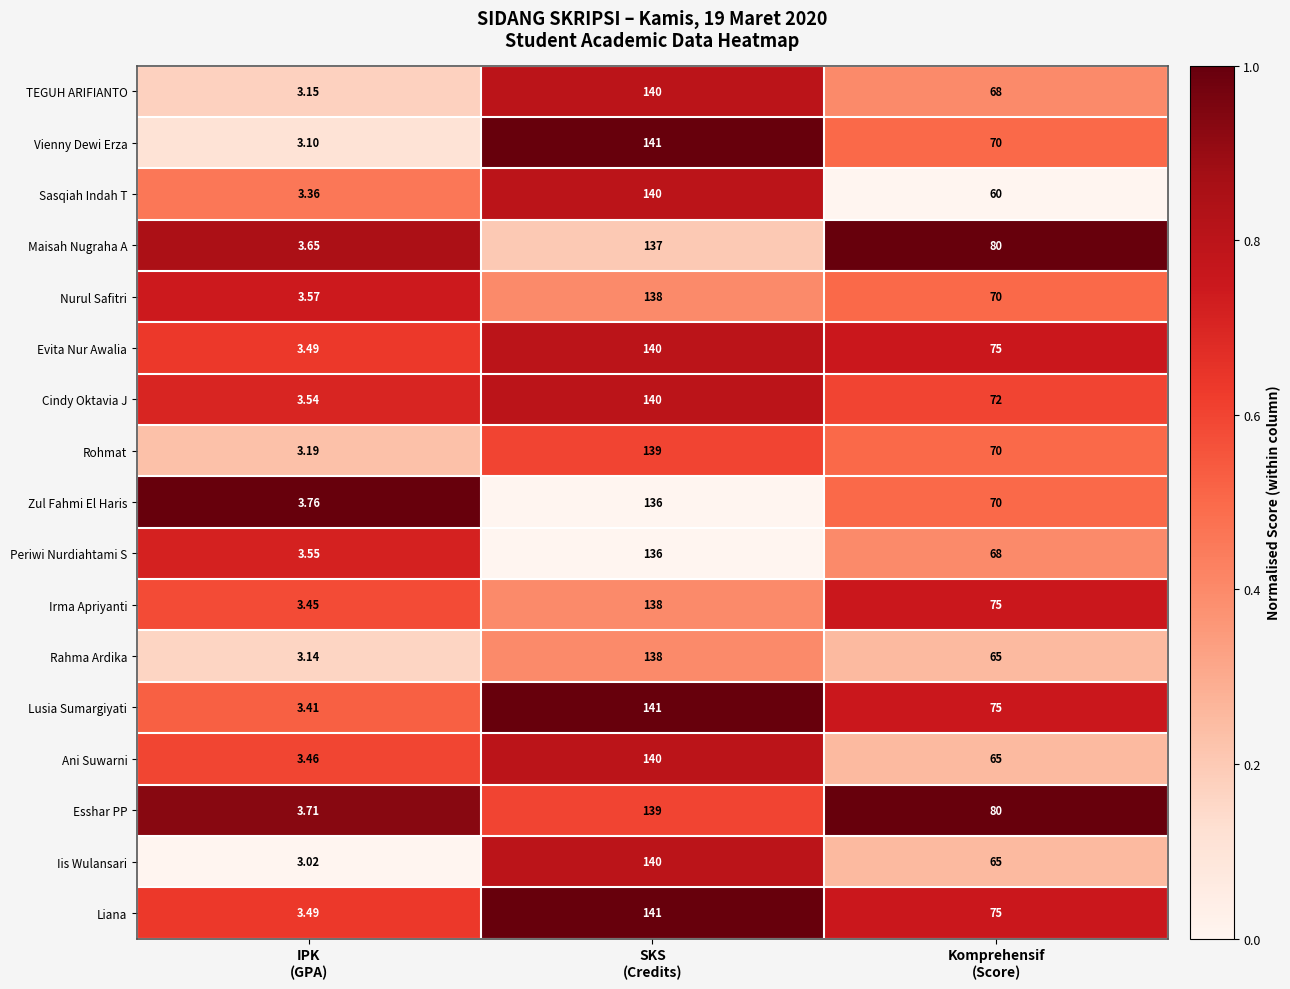

Which series has the largest total across all categories?

Esshar PP